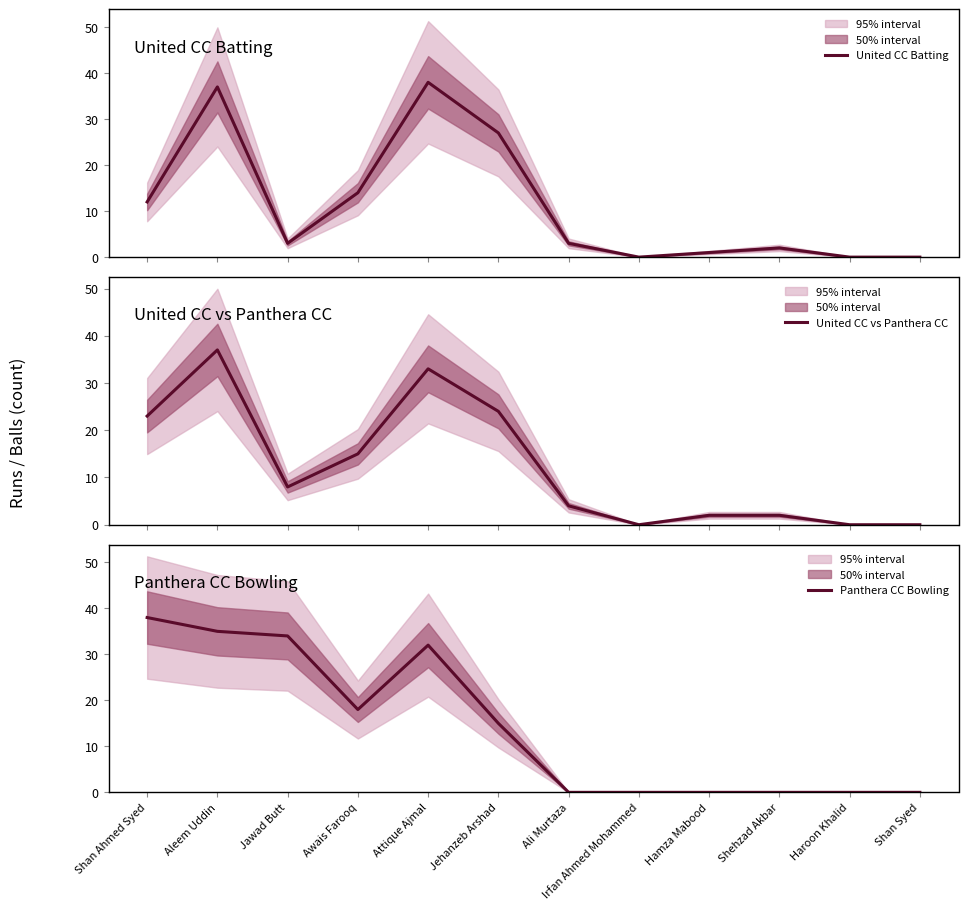

Which series changed the most between Jehanzeb Arshad and Haroon Khalid?

United CC Batting